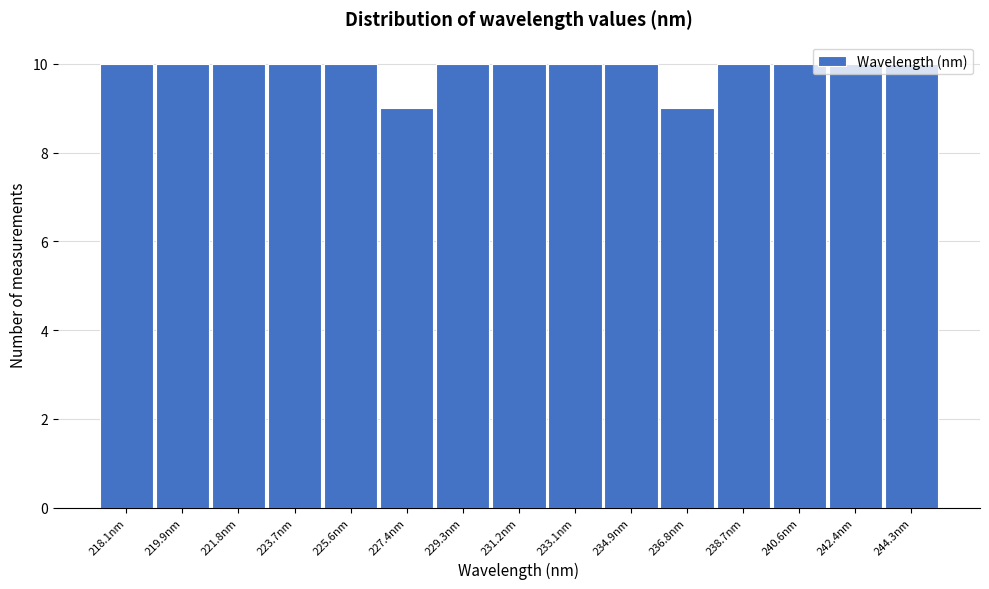

What is the label of the 14th bar from the right?

219.9nm